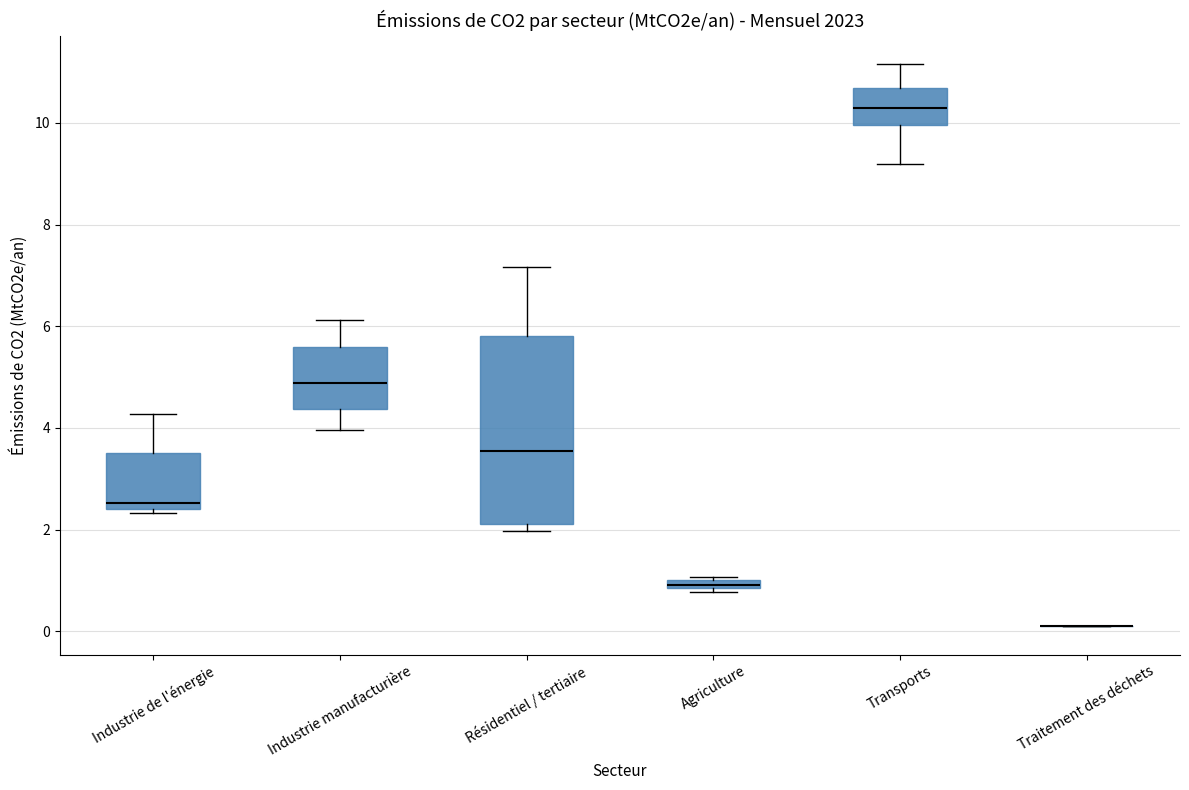

Which box is the tallest, from its lower edge to its upper edge?

Résidentiel / tertiaire